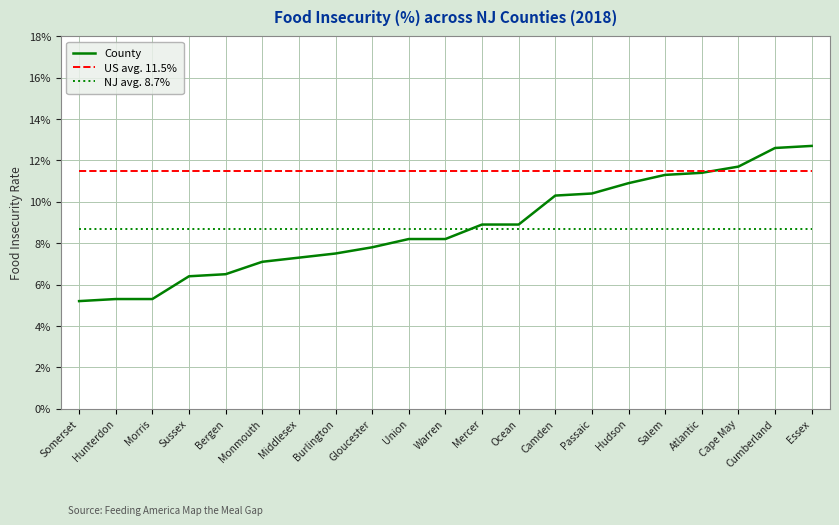

The value of NJ avg. 8.7% at Gloucester is 0.0. True or false?

False